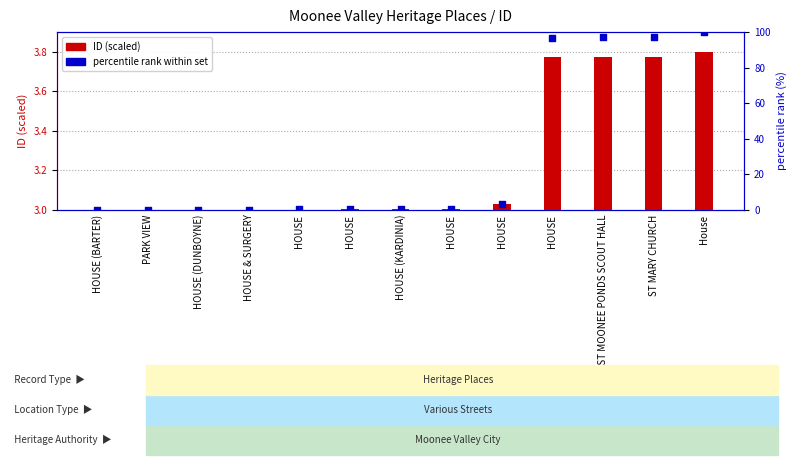

Which series contains the highest Y value?

percentile rank within set